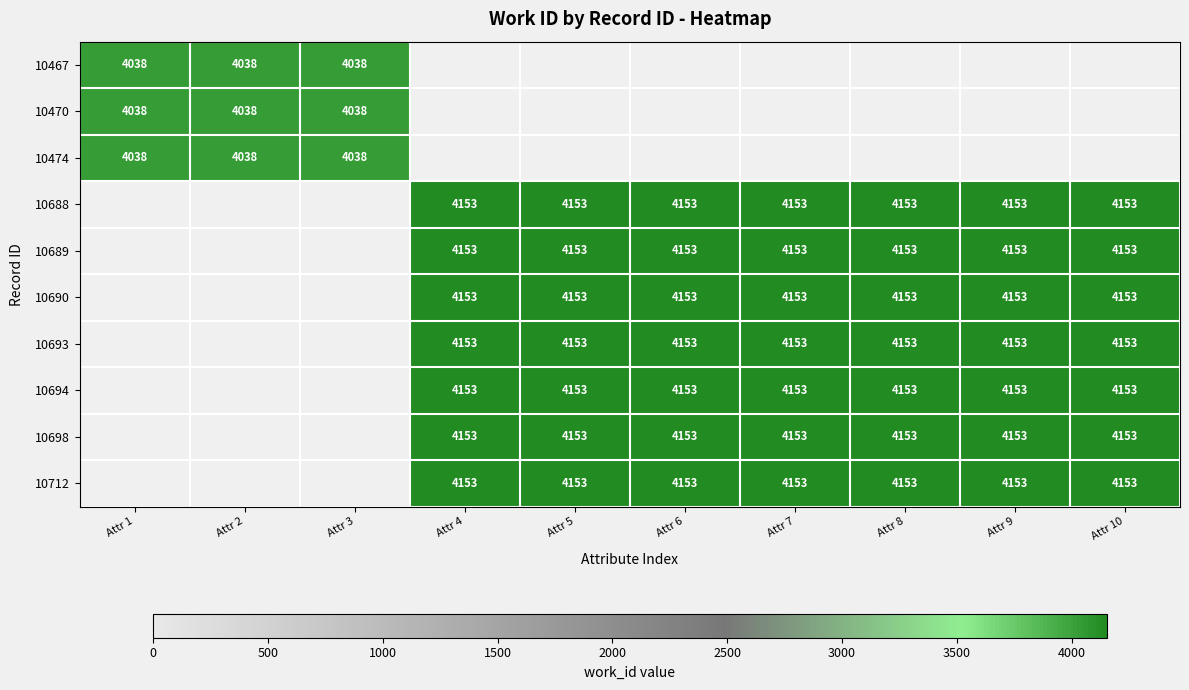

Which has a higher value, Attr 8 or Attr 9?

Attr 9